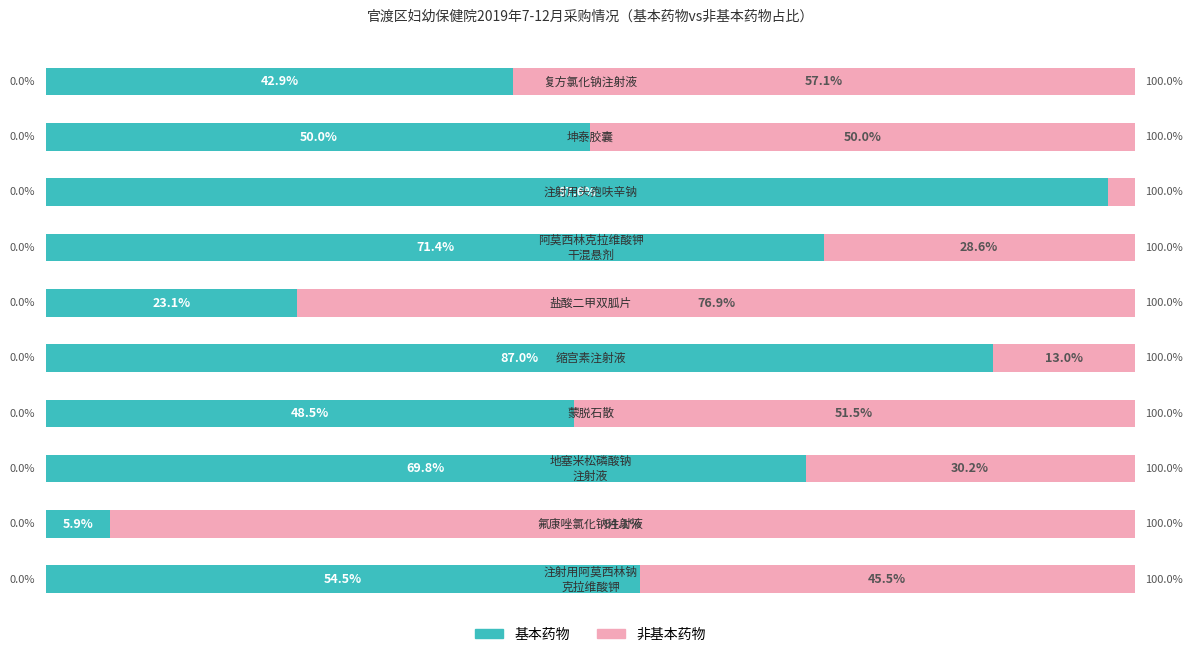

Which series has the largest total across all categories?

基本药物